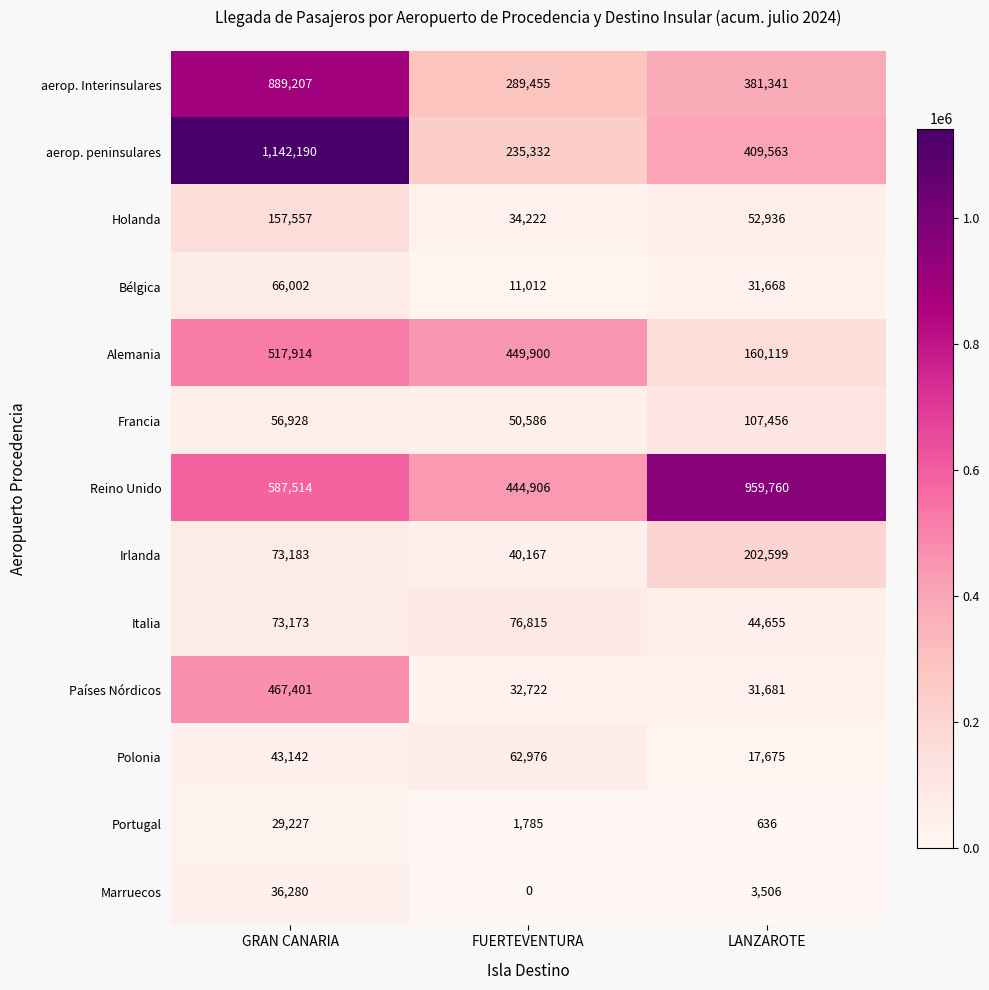

Count the number of data series in this chart.

13